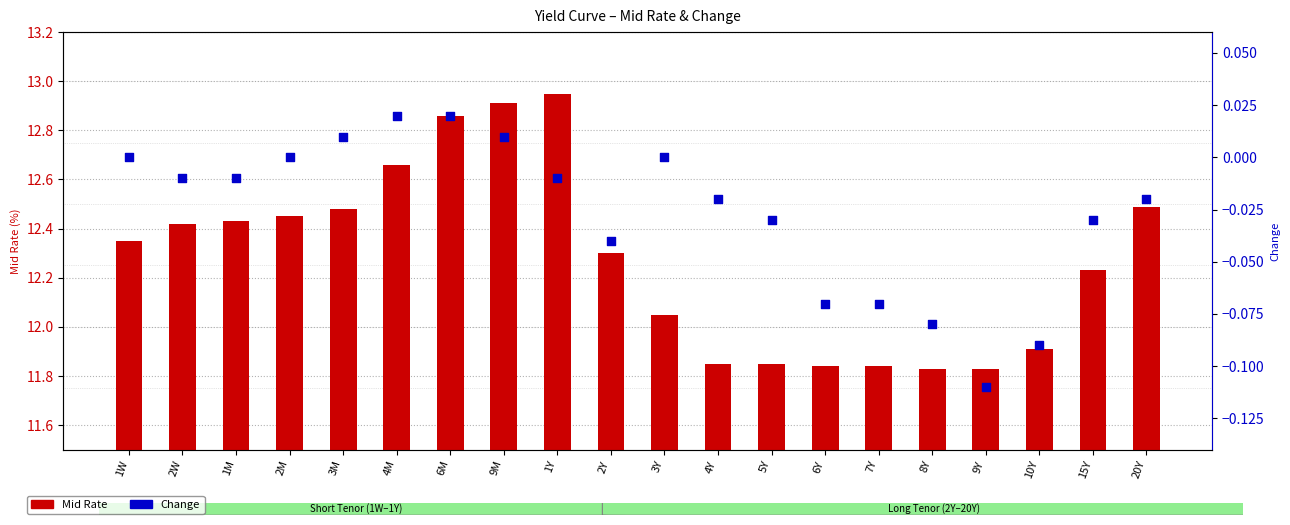

Which series has the largest Y range (max minus min)?

Mid Rate